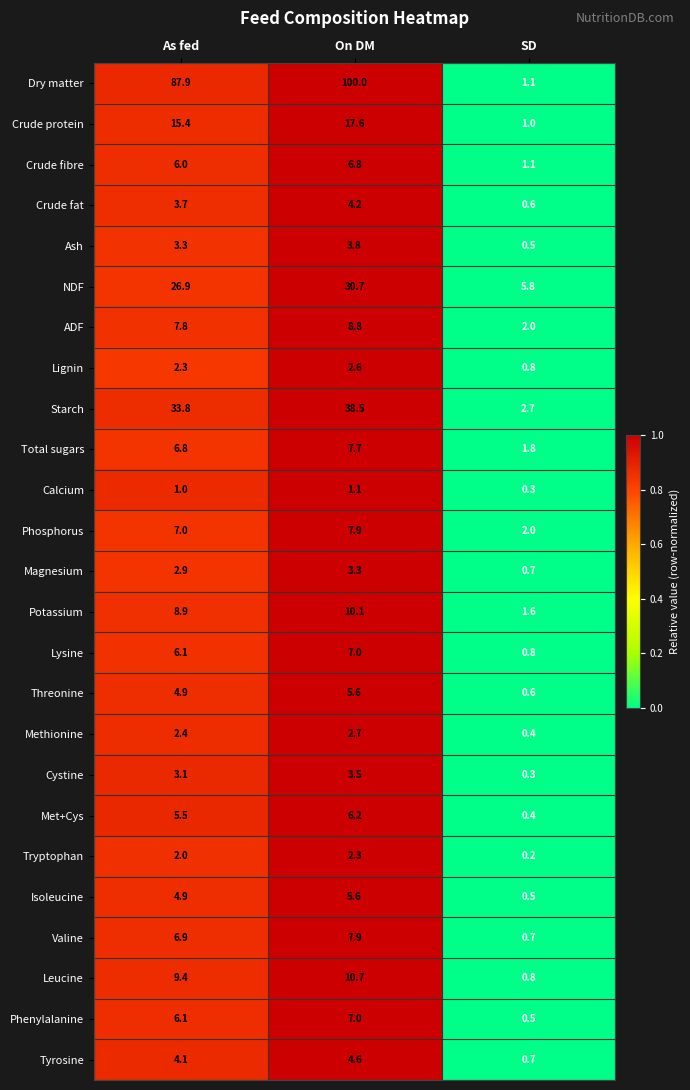

Rank the categories by Tryptophan value from lowest to highest.

SD, As fed, On DM